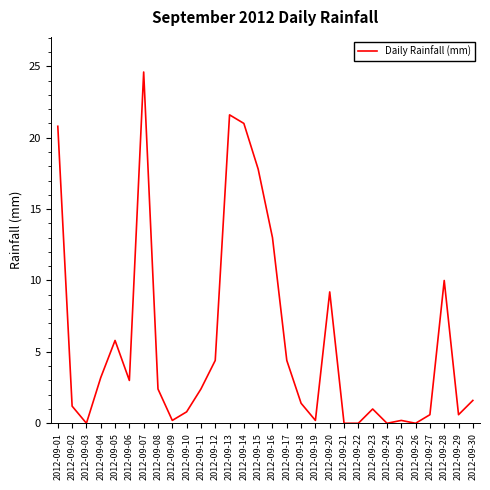

What is the difference between the maximum and minimum values?

24.6